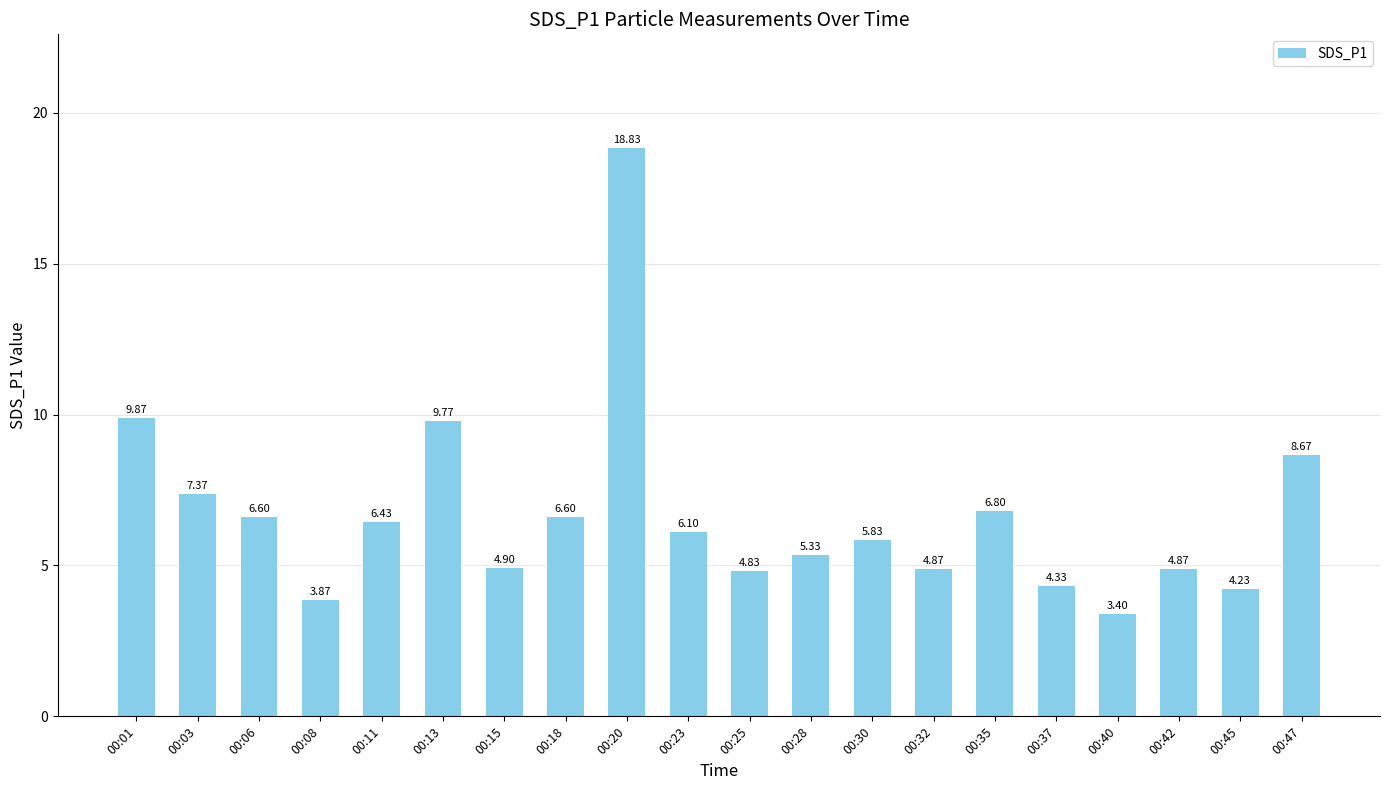

Are the bars grouped side by side (vs. stacked)?

No